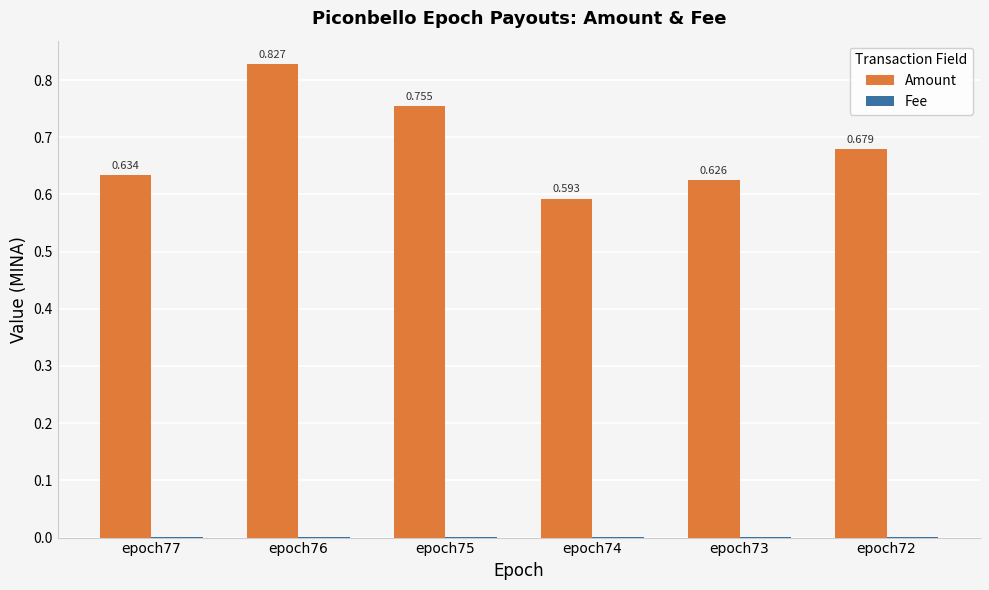

Which series has the largest total across all categories?

Amount